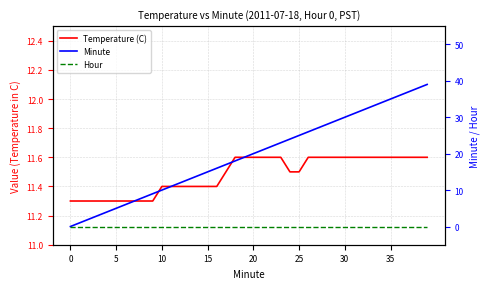

What is the label of the 32nd point from the right?

8